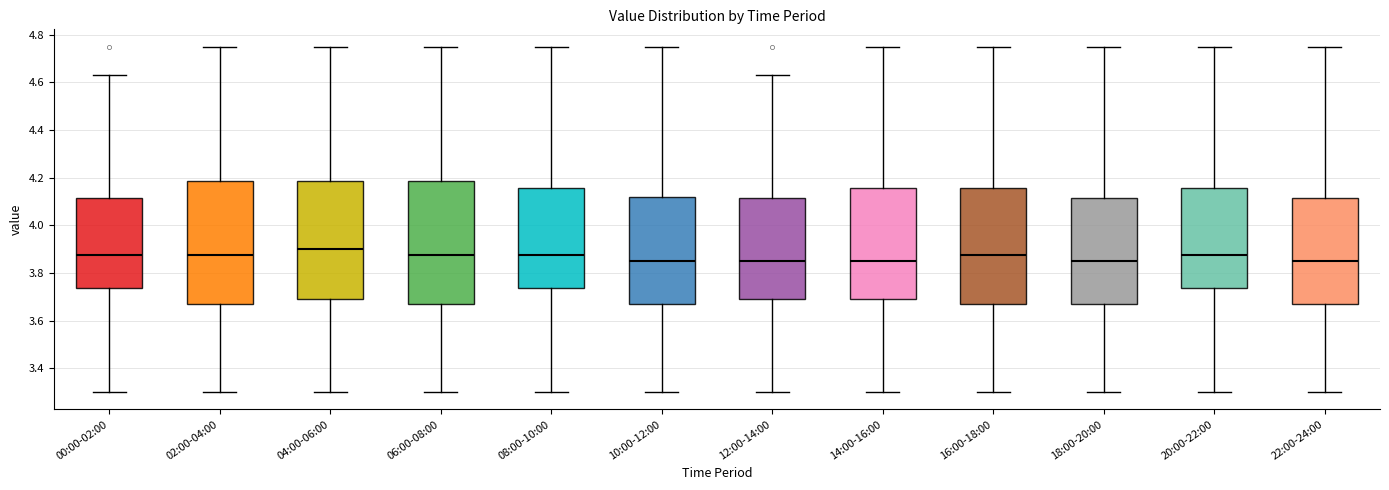

Reading left to right, read every box against the y-axis: the position of its median line, the range the box covers, and the ends of its whiskers. The values are not printed on the chart, so give them approximately, as read against the axis.

00:00-02:00: median 3.88, box 3.74 to 4.12, whiskers 3.30 to 4.64
02:00-04:00: median 3.88, box 3.68 to 4.18, whiskers 3.30 to 4.76
04:00-06:00: median 3.90, box 3.70 to 4.18, whiskers 3.30 to 4.76
06:00-08:00: median 3.88, box 3.68 to 4.18, whiskers 3.30 to 4.76
08:00-10:00: median 3.88, box 3.74 to 4.16, whiskers 3.30 to 4.76
10:00-12:00: median 3.86, box 3.68 to 4.12, whiskers 3.30 to 4.76
12:00-14:00: median 3.86, box 3.70 to 4.12, whiskers 3.30 to 4.64
14:00-16:00: median 3.86, box 3.70 to 4.16, whiskers 3.30 to 4.76
16:00-18:00: median 3.88, box 3.68 to 4.16, whiskers 3.30 to 4.76
18:00-20:00: median 3.86, box 3.68 to 4.12, whiskers 3.30 to 4.76
20:00-22:00: median 3.88, box 3.74 to 4.16, whiskers 3.30 to 4.76
22:00-24:00: median 3.86, box 3.68 to 4.12, whiskers 3.30 to 4.76